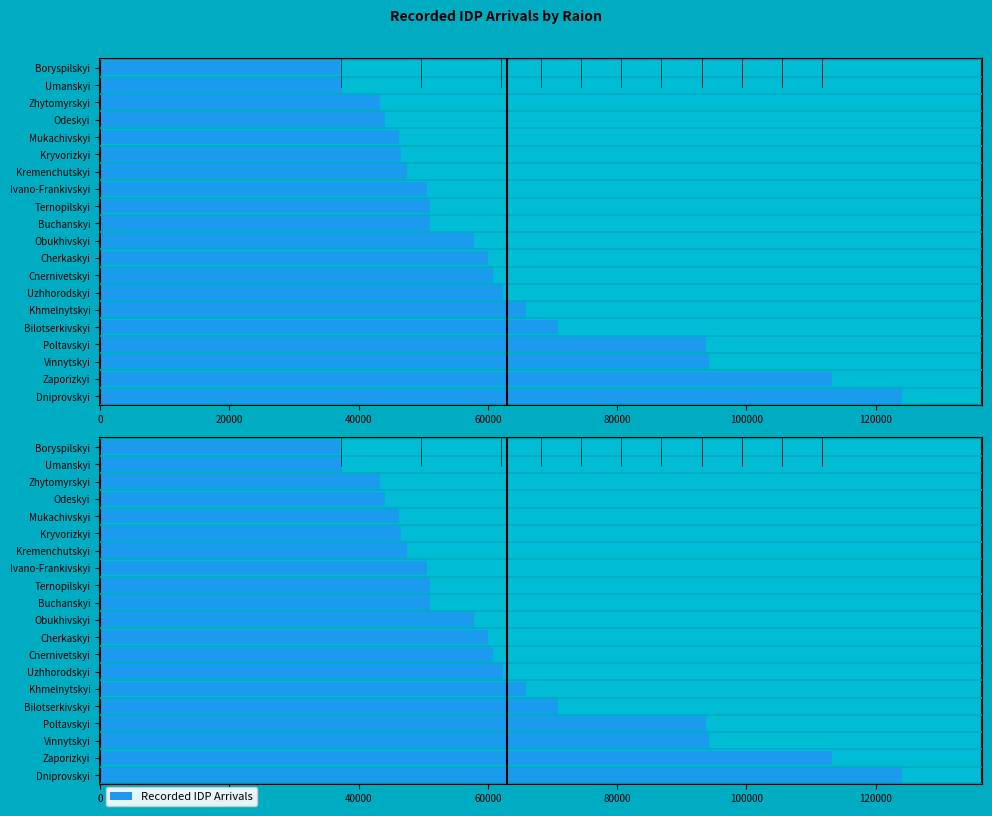

The chart shows a value of 88147 at Cherkaskyi. True or false?

False